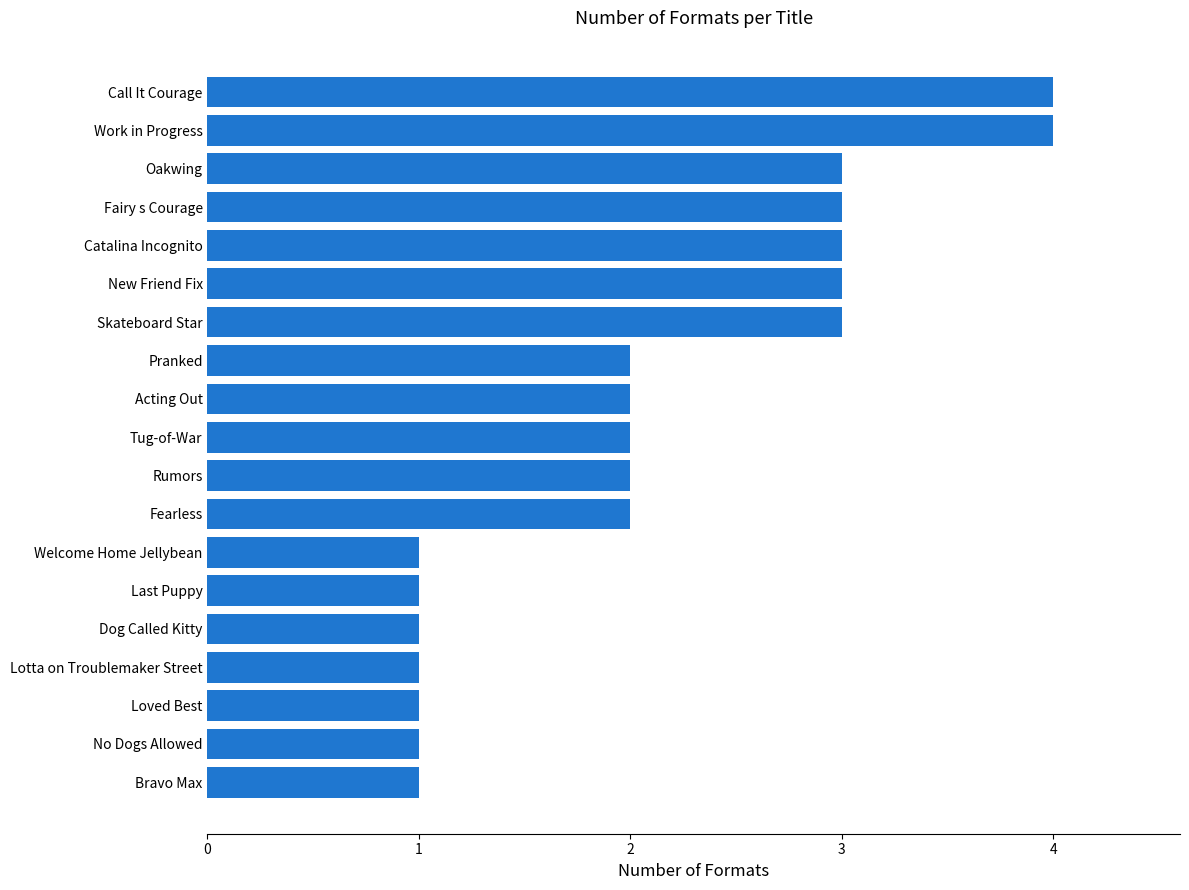

Reading top to bottom, list all the values displayed in this chart.

Call It Courage=4	Work in Progress=4	Oakwing=3	Fairy s Courage=3	Catalina Incognito=3	New Friend Fix=3	Skateboard Star=3	Pranked=2	Acting Out=2	Tug-of-War=2	Rumors=2	Fearless=2	Welcome Home Jellybean=1	Last Puppy=1	Dog Called Kitty=1	Lotta on Troublemaker Street=1	Loved Best=1	No Dogs Allowed=1	Bravo Max=1